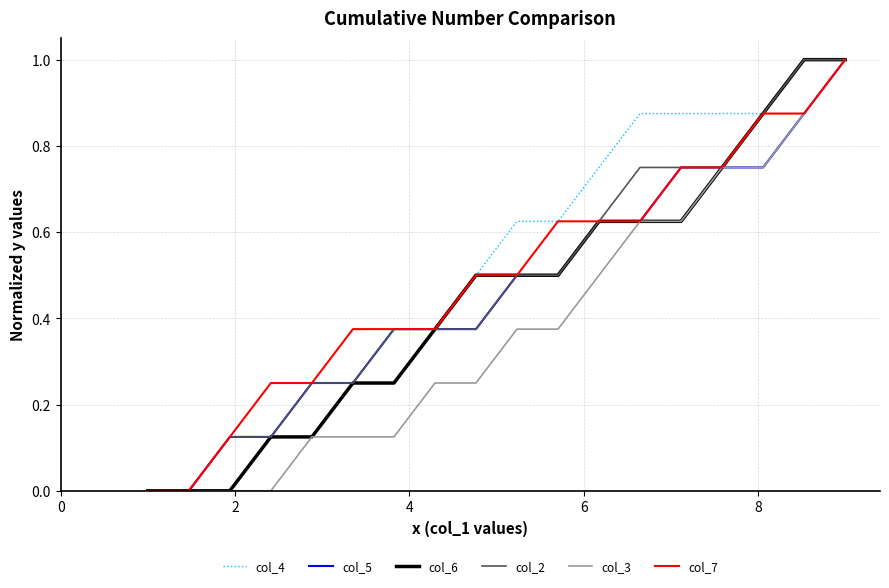

What is the maximum value for col_3?

1.0